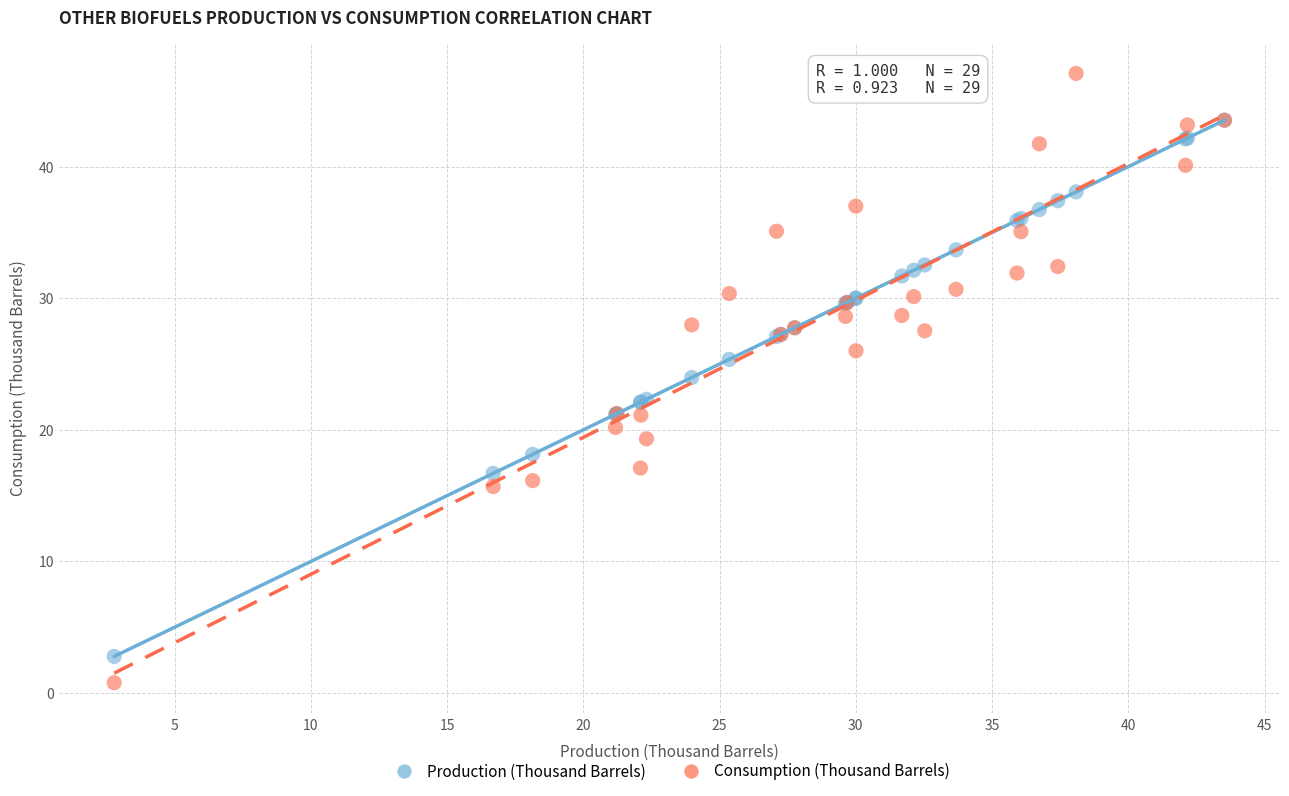

Which series reaches the minimum Y coordinate?

Consumption (Thousand Barrels)